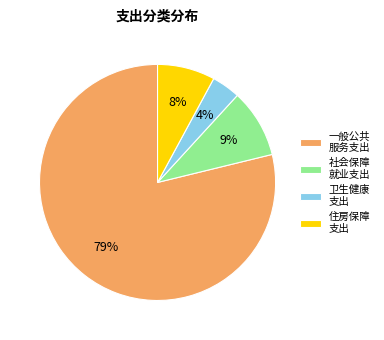

Between 一般公共 服务支出 and 住房保障 支出, which is larger?

一般公共 服务支出